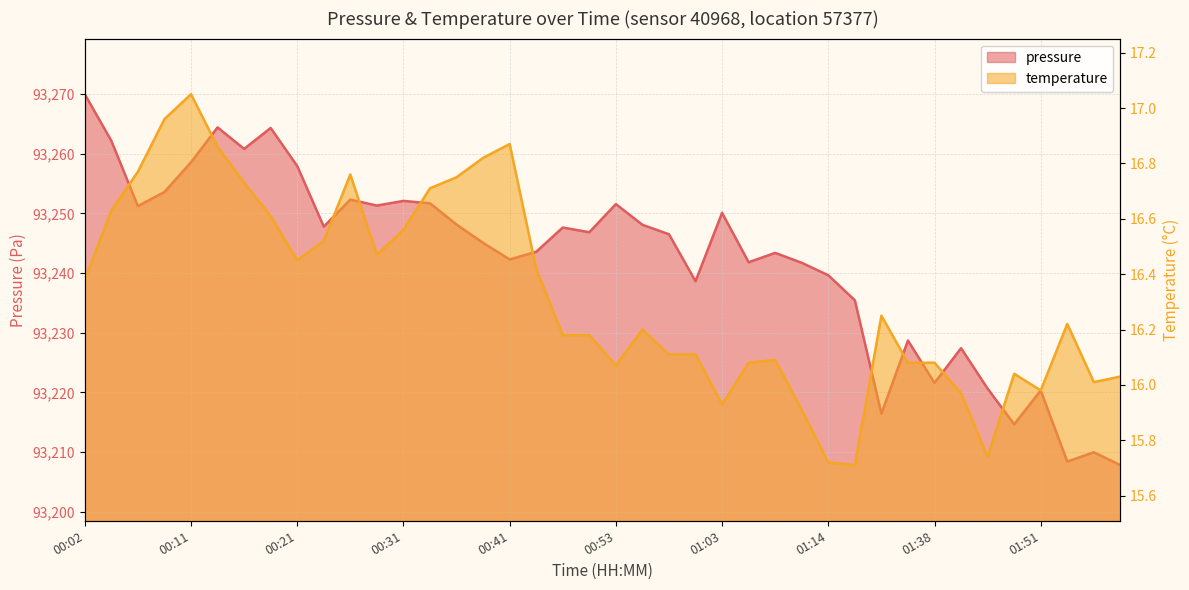

The value of pressure at 01:43 is 93220.6. True or false?

True